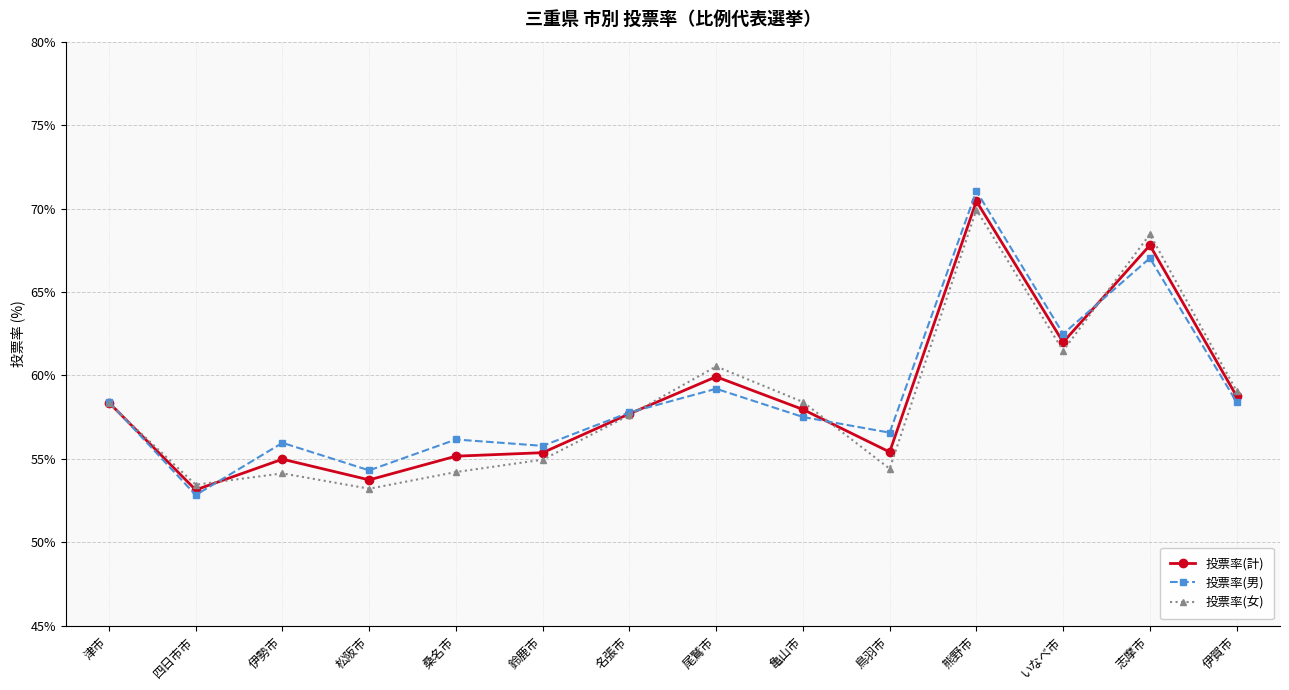

In 投票率(計), how many points are higher than both neighbors (excluding endpoints)?

4